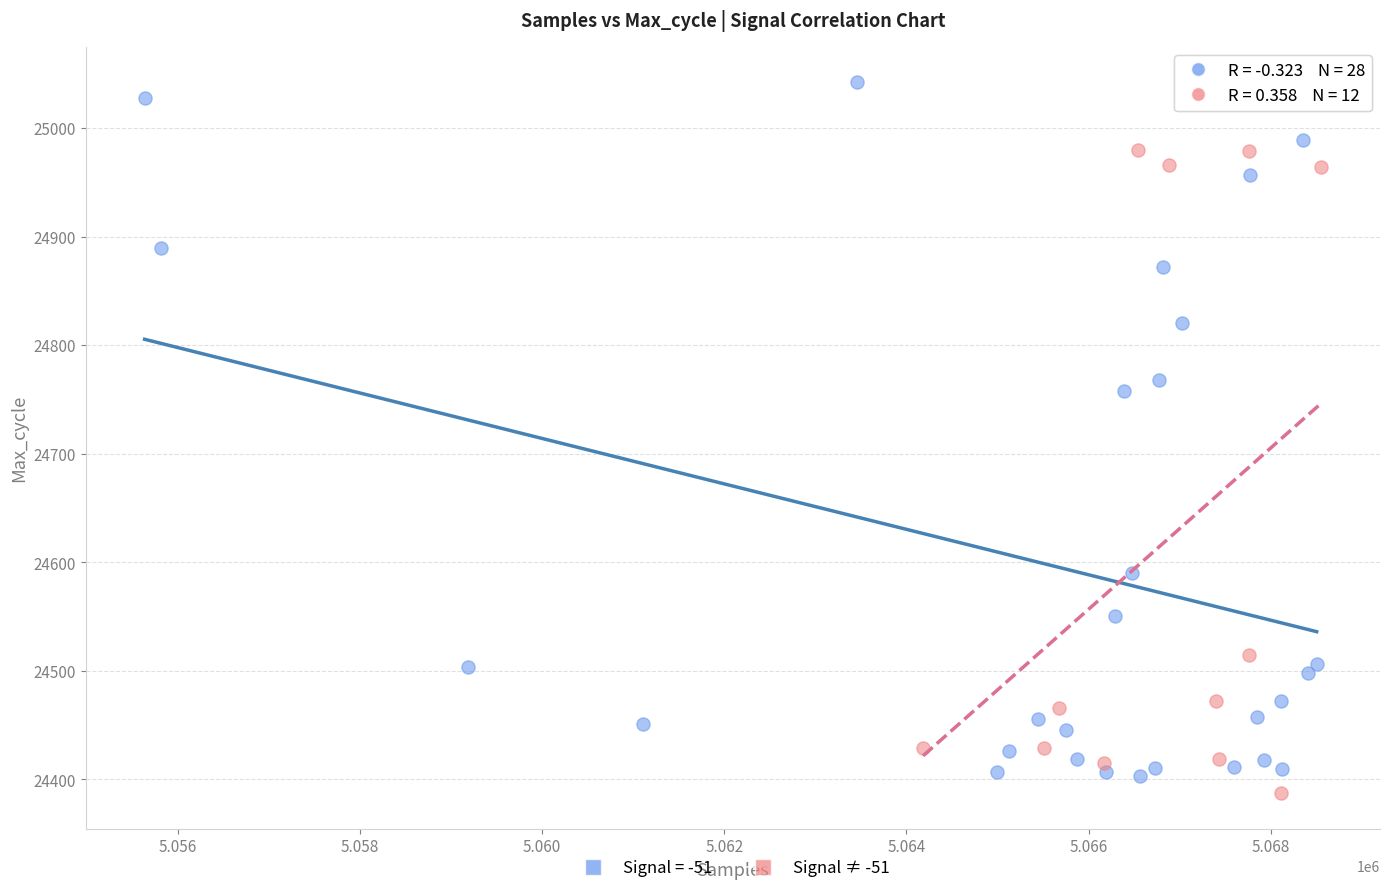

Which series has the largest Y range (max minus min)?

Signal = -51